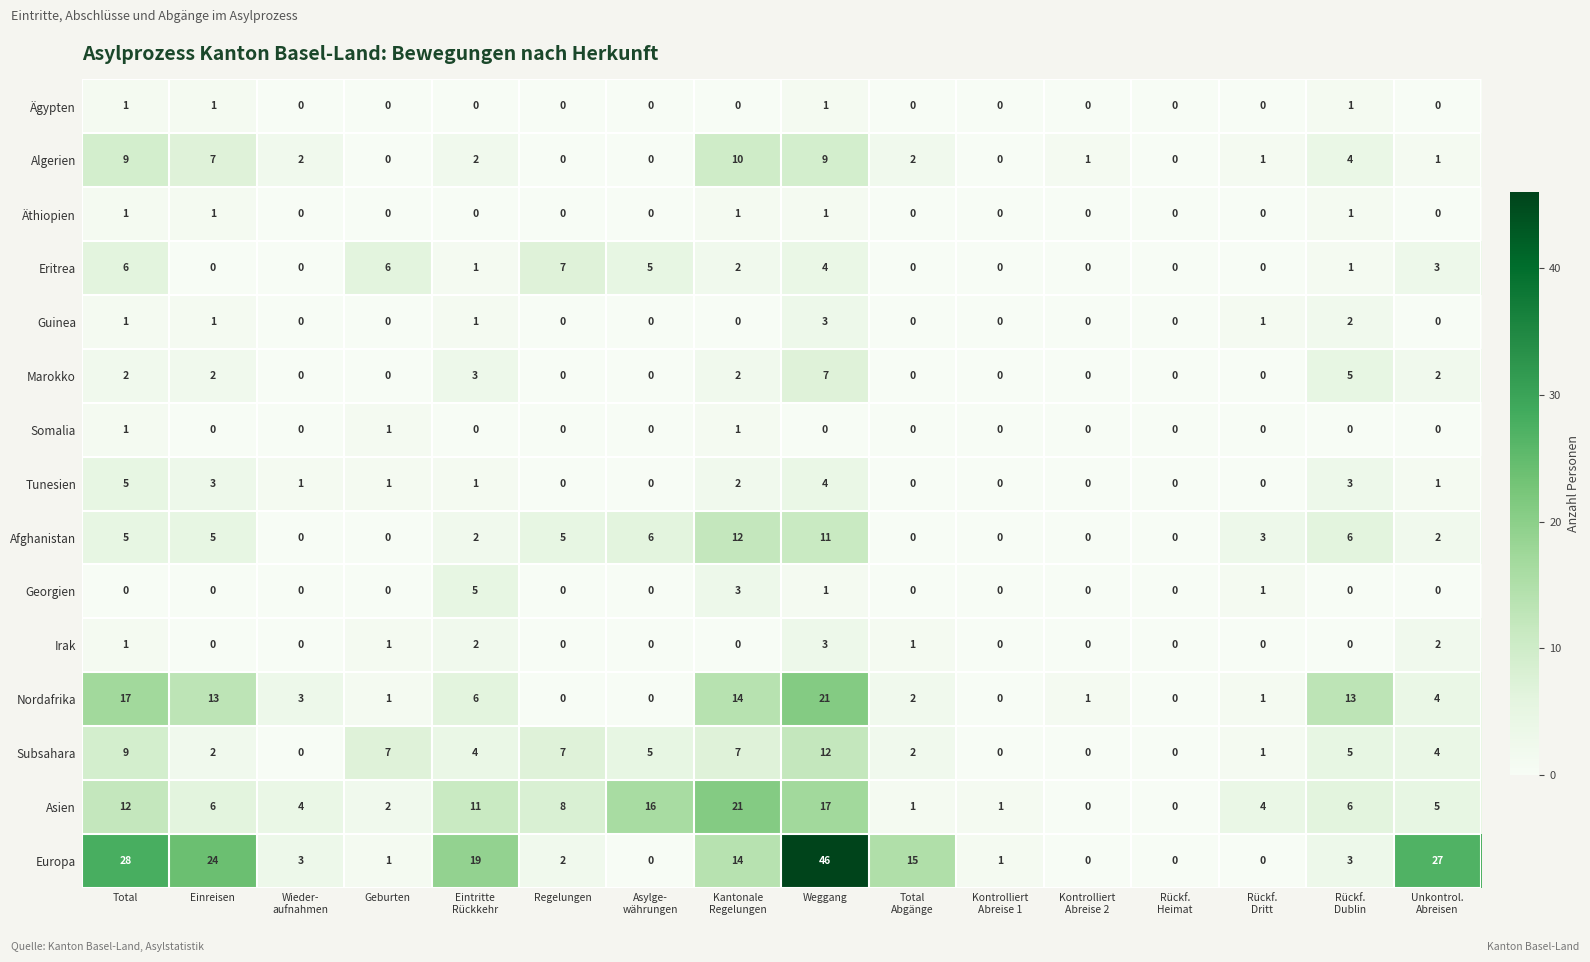

Which series has the largest total across all categories?

Europa